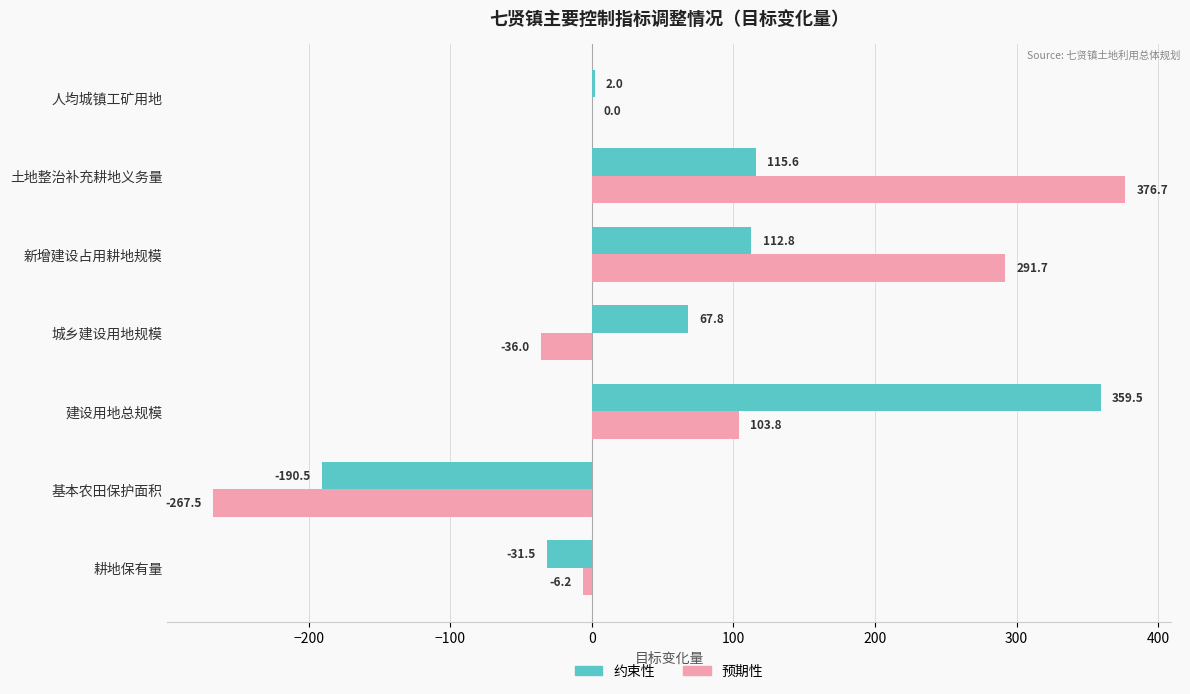

What are all the series names shown in the legend?

约束性, 预期性